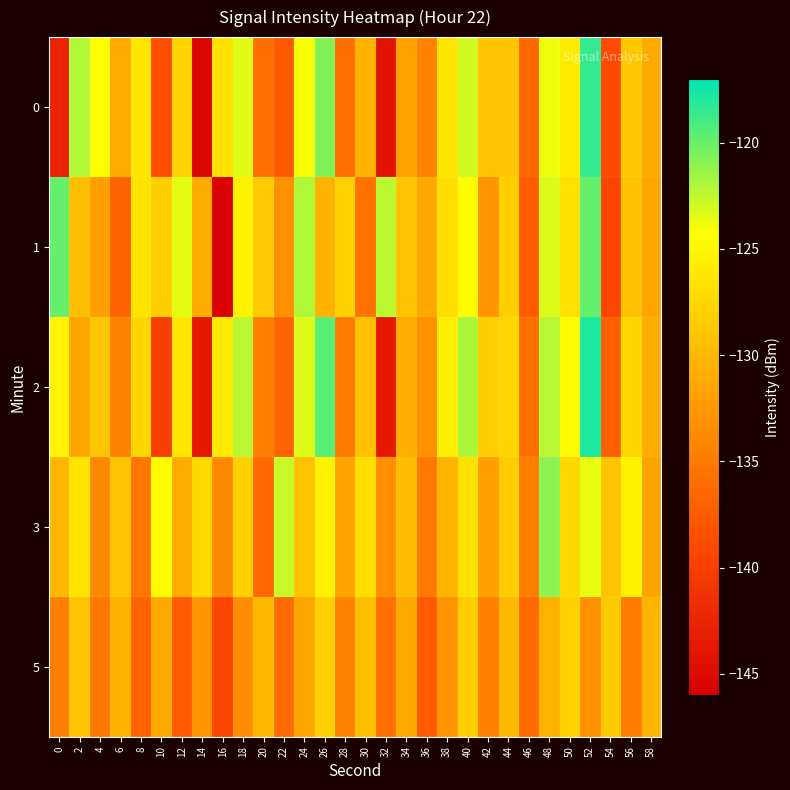

Reading left to right, what are all the values shown in this chart?

0: 0=-142.6	2=-122.0	4=-124.4	6=-131.1	8=-126.2	10=-138.5	12=-127.8	14=-145.4	16=-126.7	18=-123.4	20=-135.8	22=-137.7	24=-124.1	26=-120.7	28=-135.8	30=-130.4	32=-144.1	34=-131.8	36=-134.4	38=-126.3	40=-122.9	42=-129.1	44=-128.9	46=-136.4	48=-123.8	50=-125.9	52=-118.5	54=-138.9	56=-128.7	58=-131.1
1: 0=-119.9	2=-129.4	4=-132.1	6=-136.9	8=-126.5	10=-128.2	12=-123.5	14=-131.0	16=-145.7	18=-125.4	20=-128.5	22=-133.2	24=-122.0	26=-130.5	28=-127.9	30=-135.7	32=-122.3	34=-129.0	36=-131.2	38=-126.8	40=-124.6	42=-132.9	44=-128.1	46=-137.5	48=-123.2	50=-126.7	52=-119.9	54=-139.3	56=-129.2	58=-131.6
2: 0=-125.2	2=-131.6	4=-128.9	6=-134.2	8=-127.6	10=-139.9	12=-126.2	14=-143.6	16=-125.9	18=-122.2	20=-134.6	22=-136.9	24=-123.2	26=-119.6	28=-134.9	30=-129.2	32=-143.6	34=-130.9	36=-133.2	38=-125.6	40=-121.9	42=-128.2	44=-127.6	46=-135.9	48=-122.2	50=-124.6	52=-117.9	54=-137.2	56=-127.6	58=-130.9
3: 0=-130.1	2=-126.5	4=-133.8	6=-129.0	8=-135.3	10=-124.7	12=-131.0	14=-127.3	16=-133.7	18=-128.0	20=-136.3	22=-122.7	24=-129.0	26=-125.3	28=-131.7	30=-127.0	32=-133.3	34=-129.7	36=-135.0	38=-130.3	40=-126.7	42=-132.0	44=-128.3	46=-134.7	48=-121.0	50=-127.3	52=-123.7	54=-129.0	56=-125.3	58=-131.7
5: 0=-134.6	2=-128.9	4=-135.2	6=-130.6	8=-136.9	10=-131.2	12=-137.6	14=-132.9	16=-139.2	18=-133.6	20=-129.9	22=-136.2	24=-131.6	26=-127.9	28=-134.2	30=-129.6	32=-135.9	34=-131.2	36=-137.6	38=-132.9	40=-128.2	42=-134.6	44=-129.9	46=-136.2	48=-130.6	50=-127.9	52=-133.2	54=-128.6	56=-134.9	58=-130.2